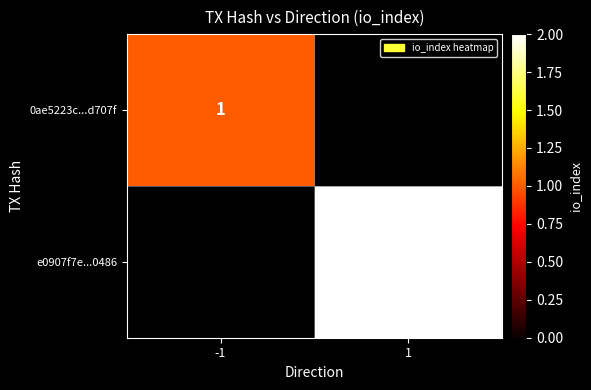

The e0907f7e...0486 series shows 0 at 1. True or false?

False